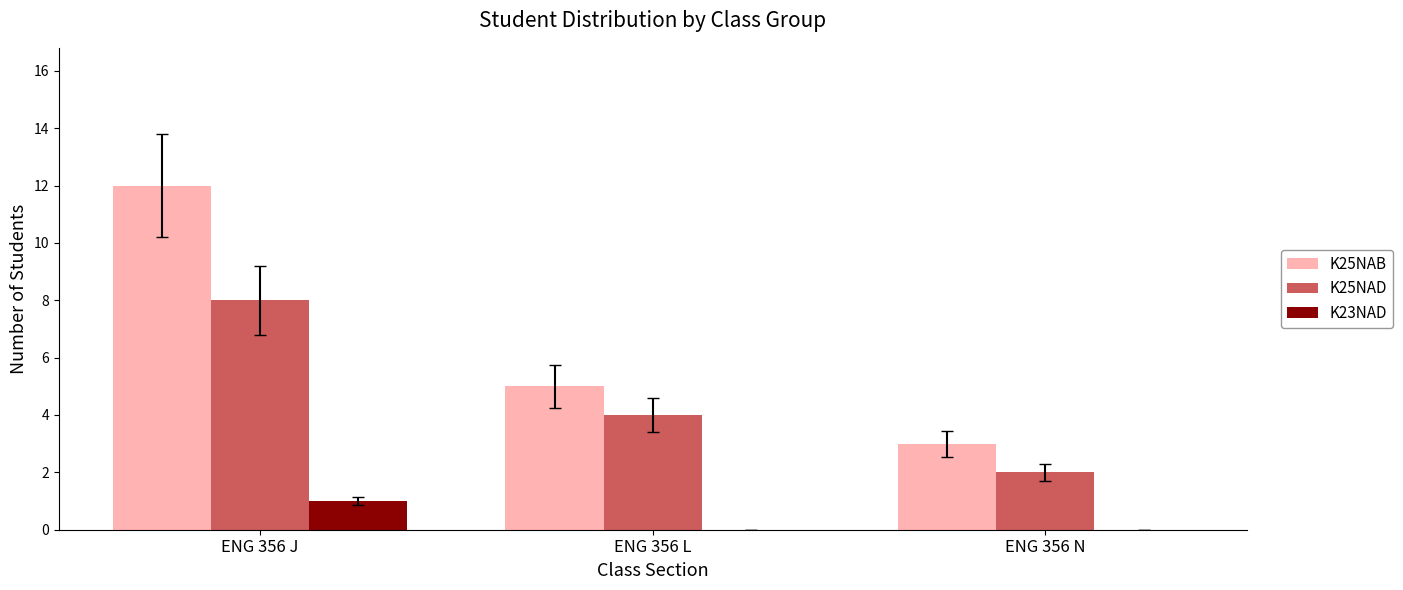

How many groups of bars are there?

3